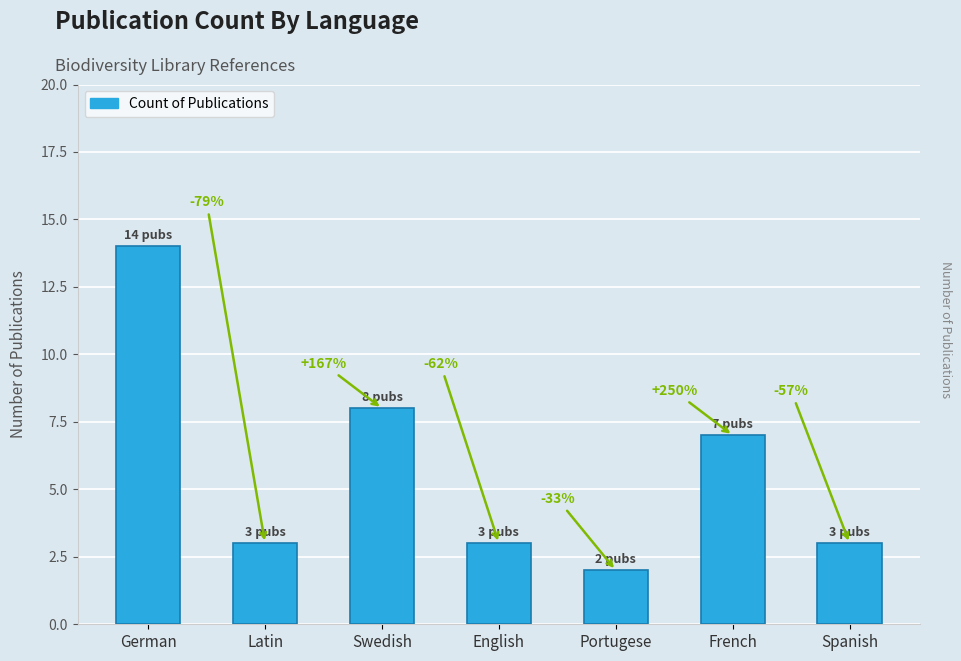

The chart shows a value of 1 at Portugese. True or false?

False